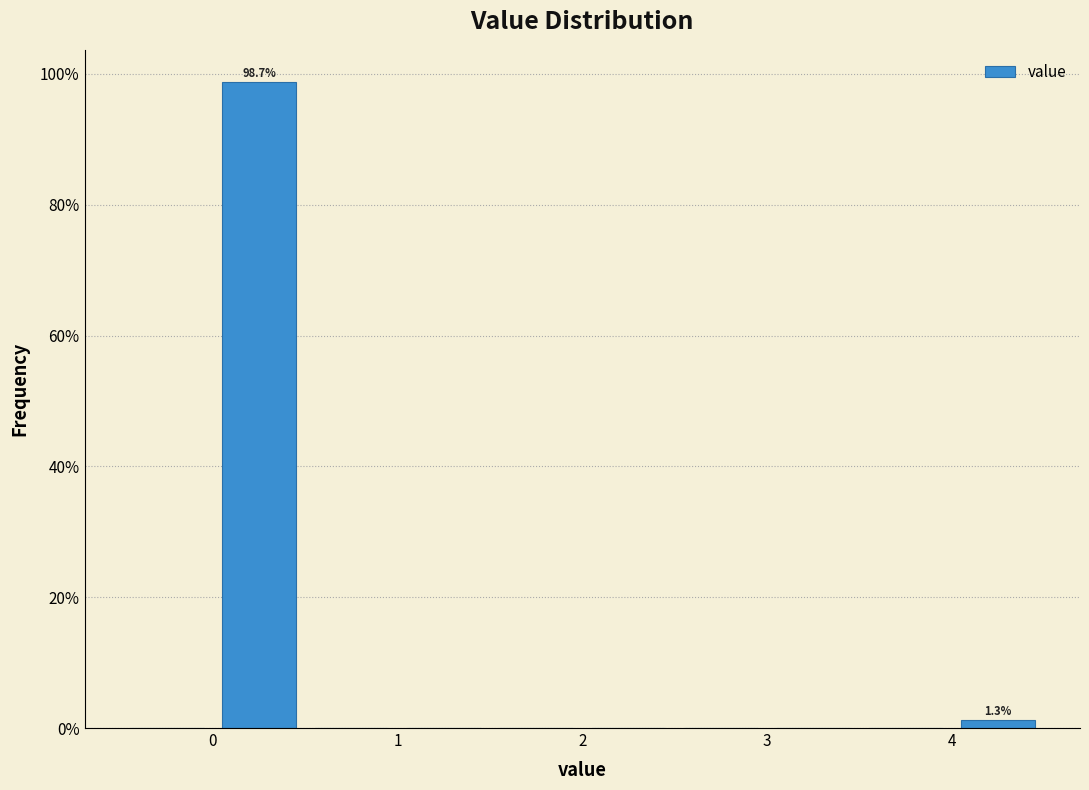

Over which range of the x-axis is the bar tallest?

0.0 to 0.5